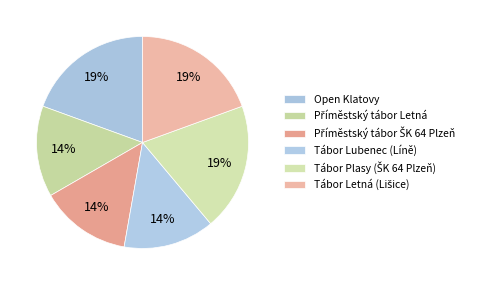

What percentage do Tábor Letná (Lišice) and Tábor Plasy (ŠK 64 Plzeň) together represent?

38.9%